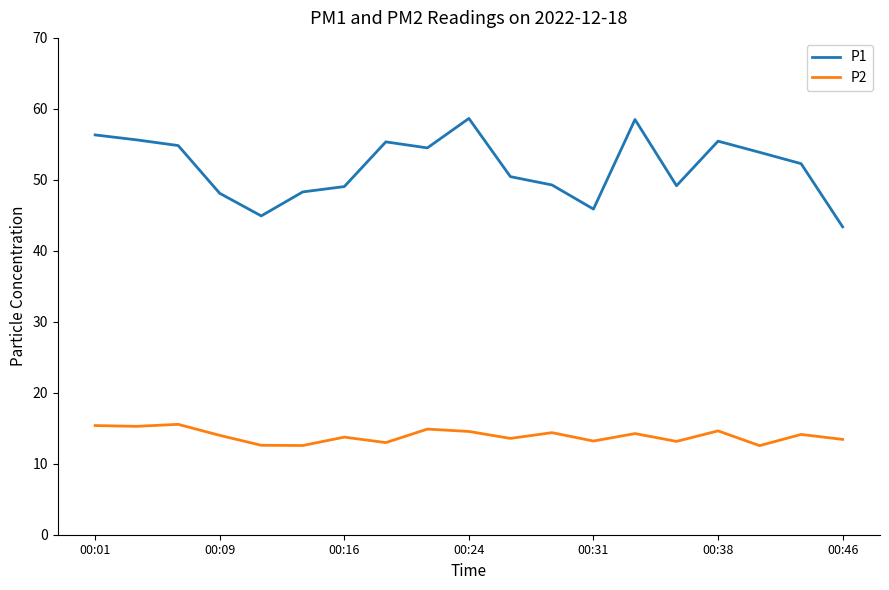

Rank the series by their average value, from lowest to highest.

P2, P1